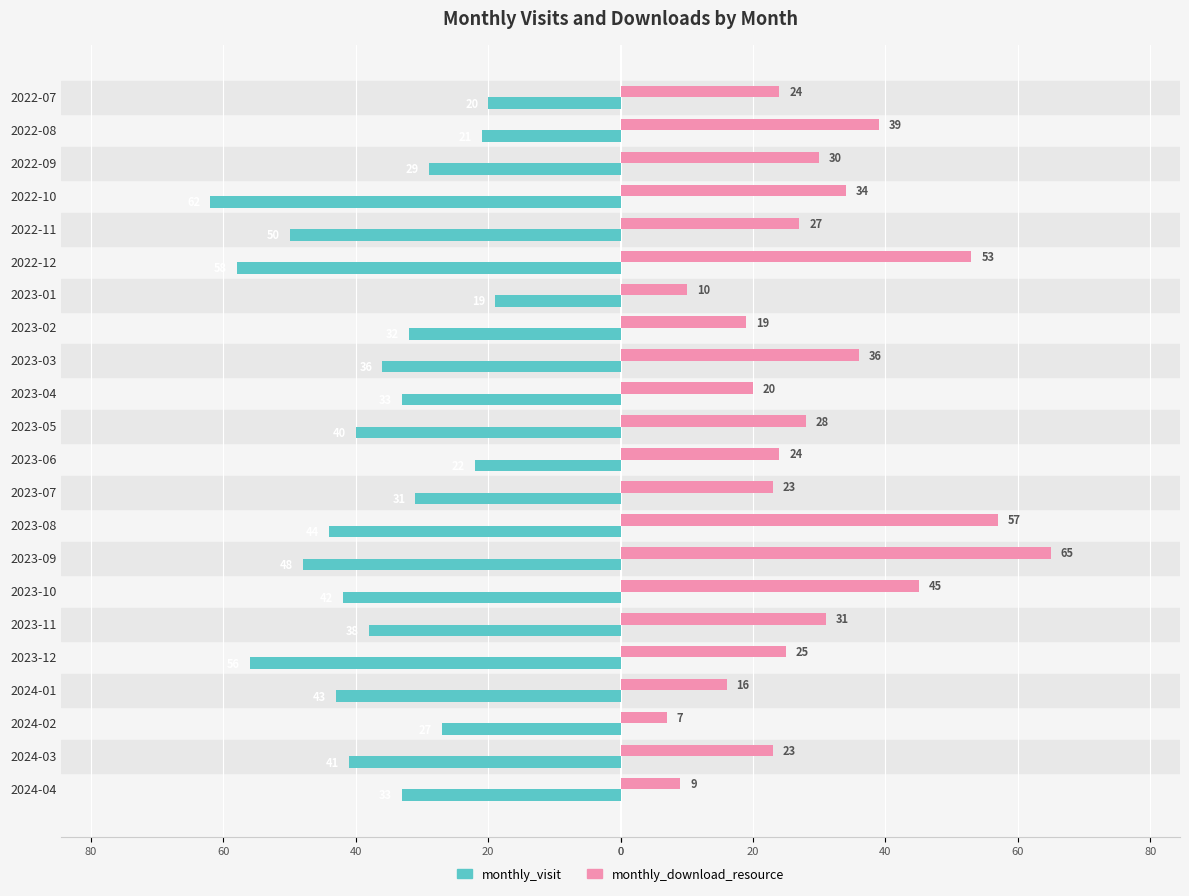

Rank the series by their maximum value, from lowest to highest.

monthly_visit, monthly_download_resource